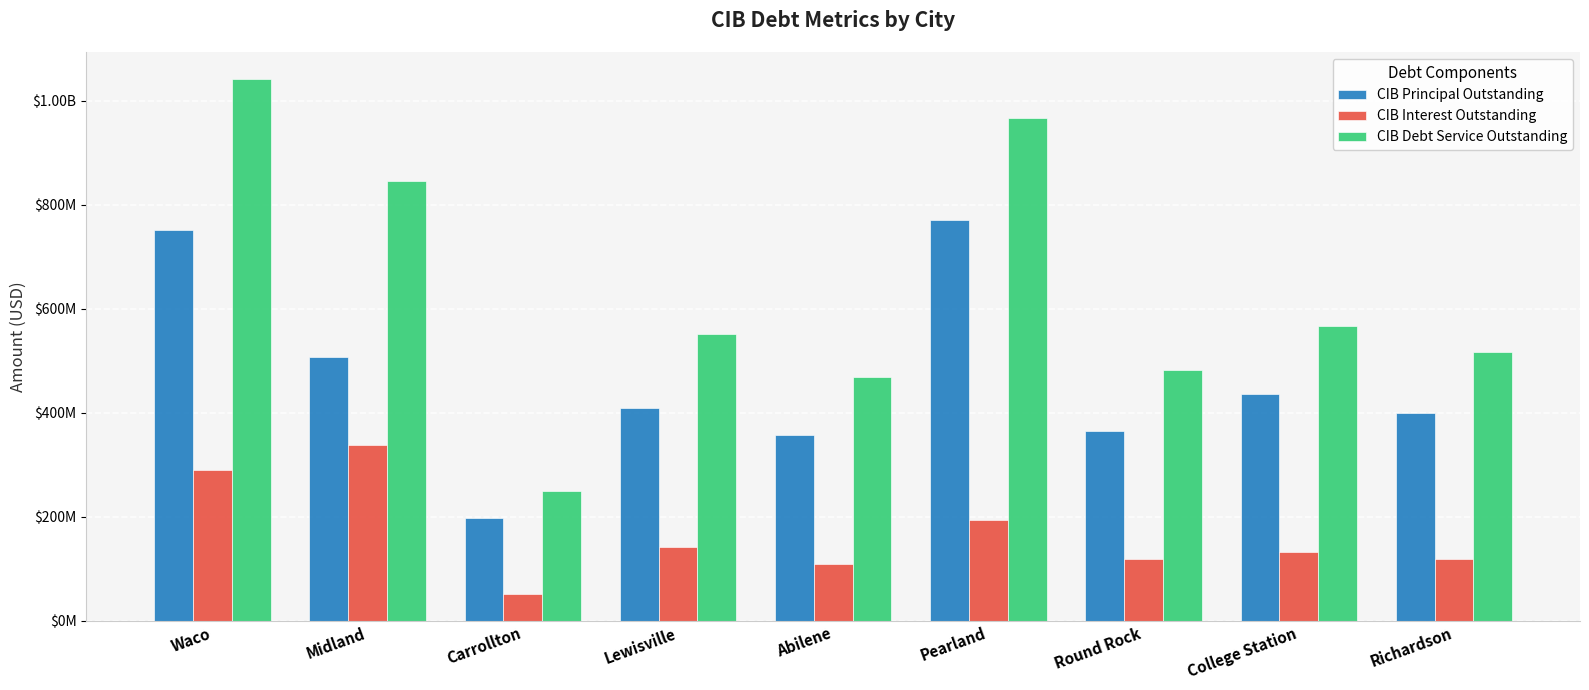

What are all the series names shown in the legend?

CIB Principal Outstanding, CIB Interest Outstanding, CIB Debt Service Outstanding